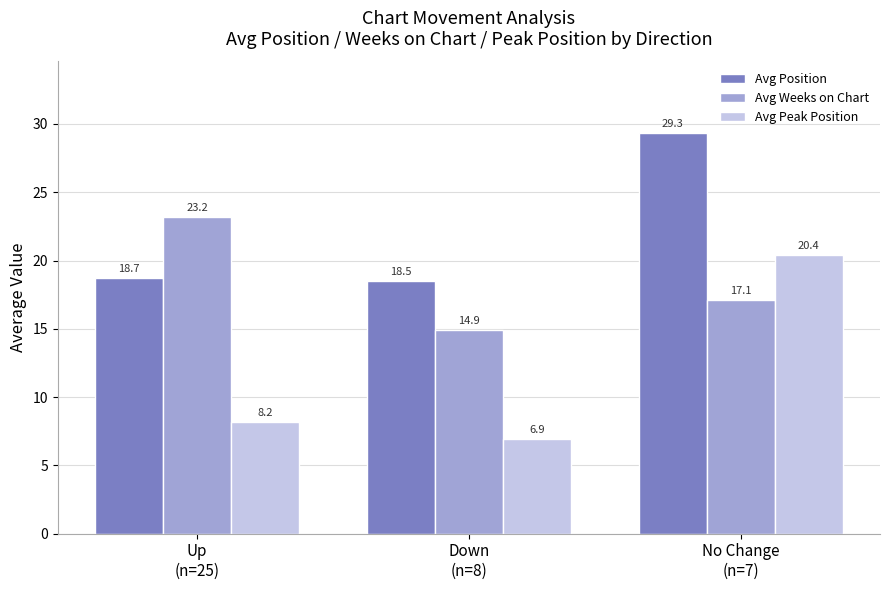

What is the difference between the maximum and minimum values in the Avg Weeks on Chart series?

8.3